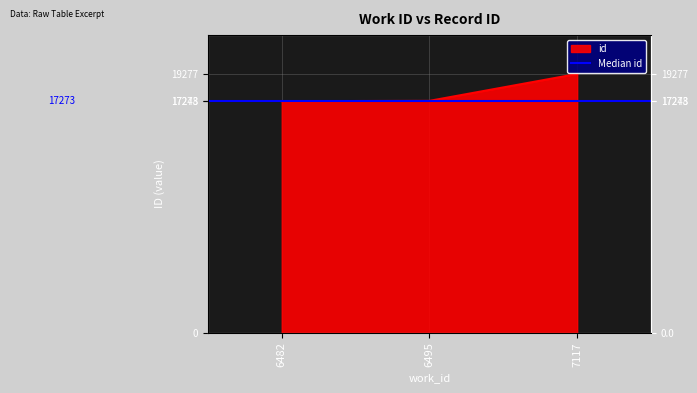

List the labels in order of value, largest first.

7117, 6495, 6482